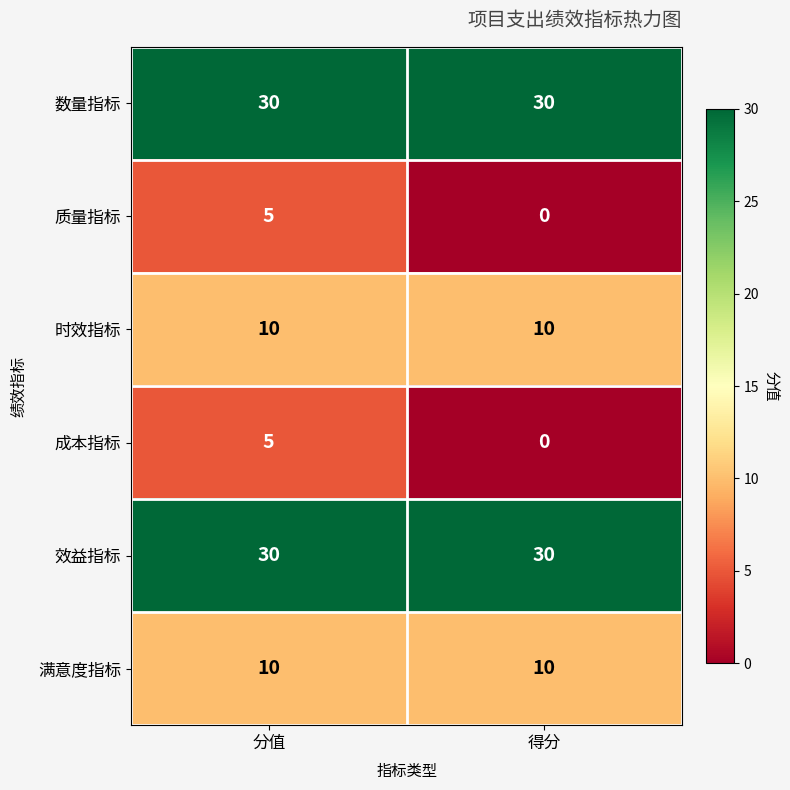

The 时效指标 series shows 17 at 得分. True or false?

False